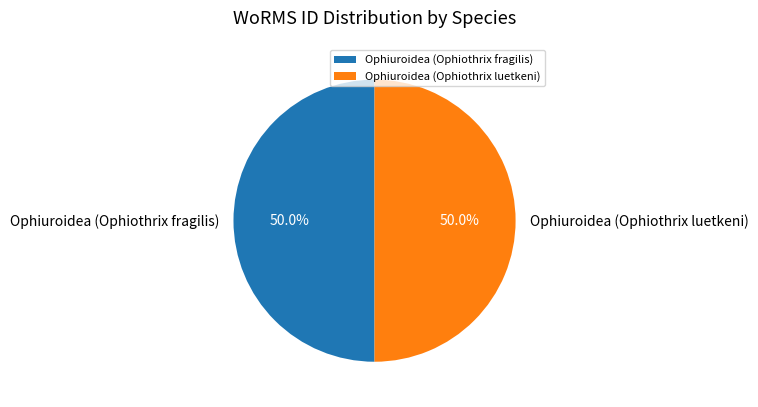

What is the ratio of the value at Ophiuroidea (Ophiothrix luetkeni) to the value at Ophiuroidea (Ophiothrix fragilis)?

1.0